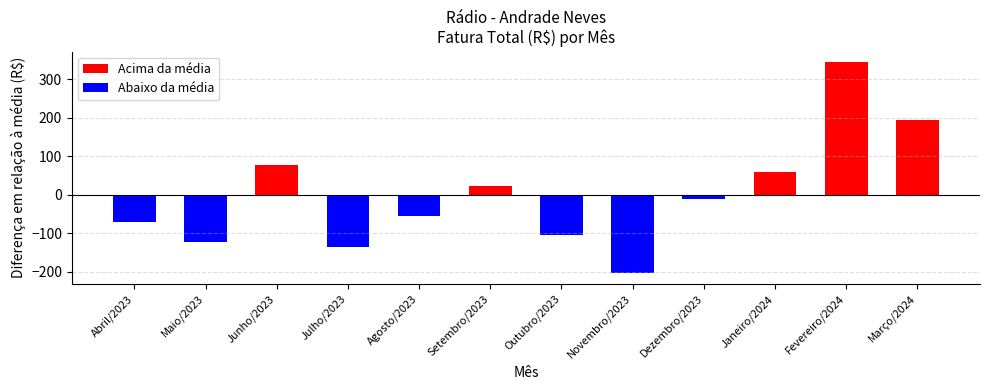

What value does the data have at Abril/2023?

-70.4